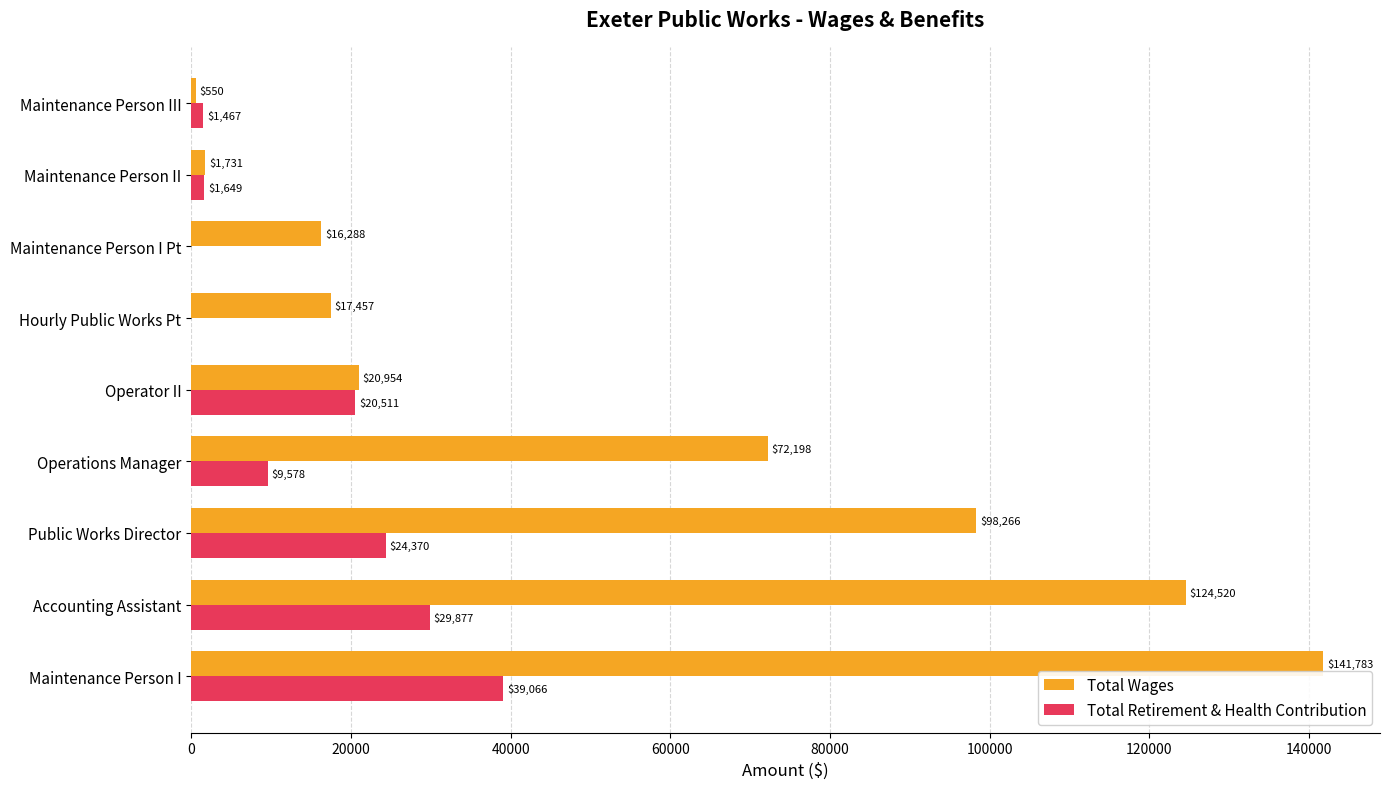

At which label is Total Retirement & Health Contribution closest to 19533?

Operator II